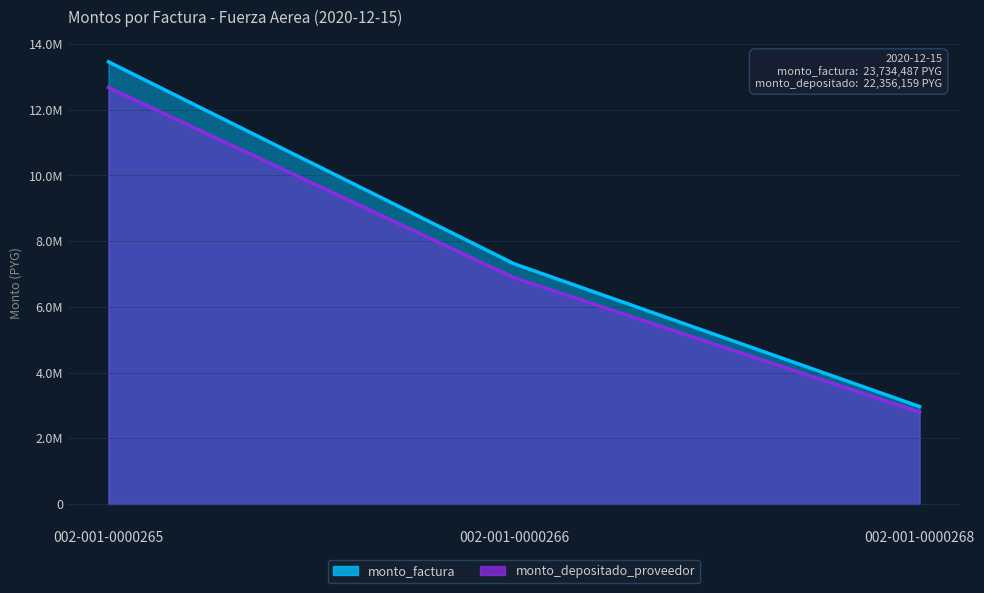

What is the maximum value shown in the chart?

13458339